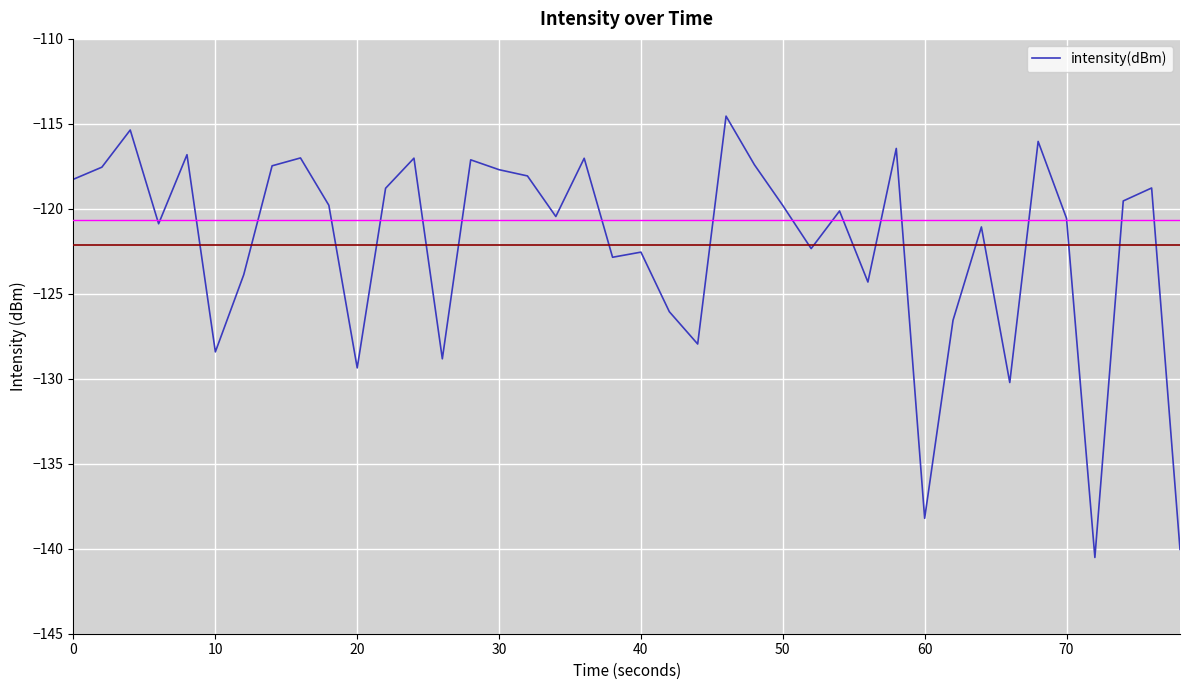

What is the minimum value shown in the chart?

-140.5